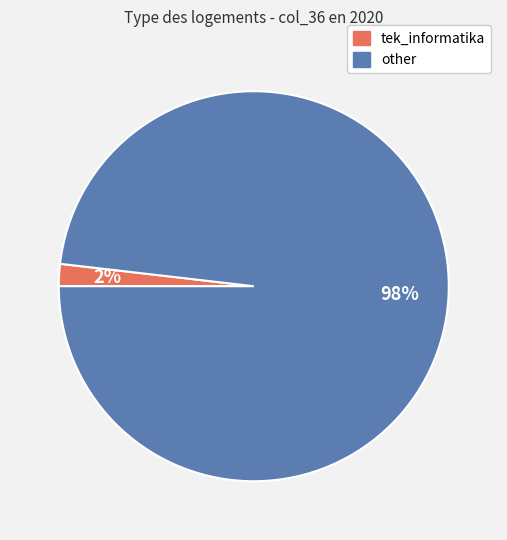

To the nearest percent, what is the difference between the largest and smallest slice percentages?

96%